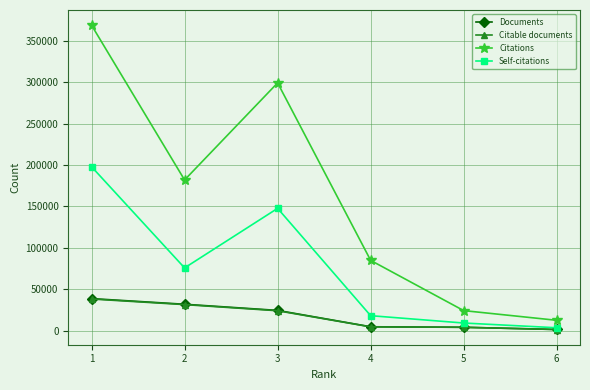

How many values in the Citable documents series are below 24047?

3